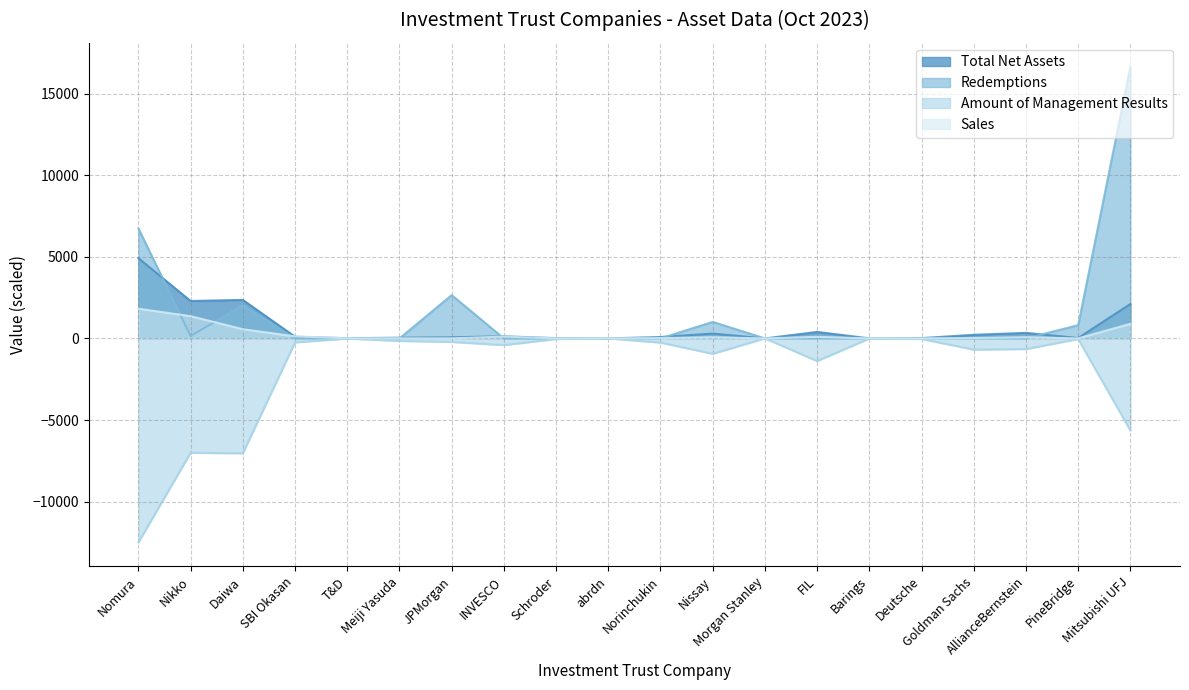

Is it true that Amount of Management Results equals -634.1 at INVESCO?

False